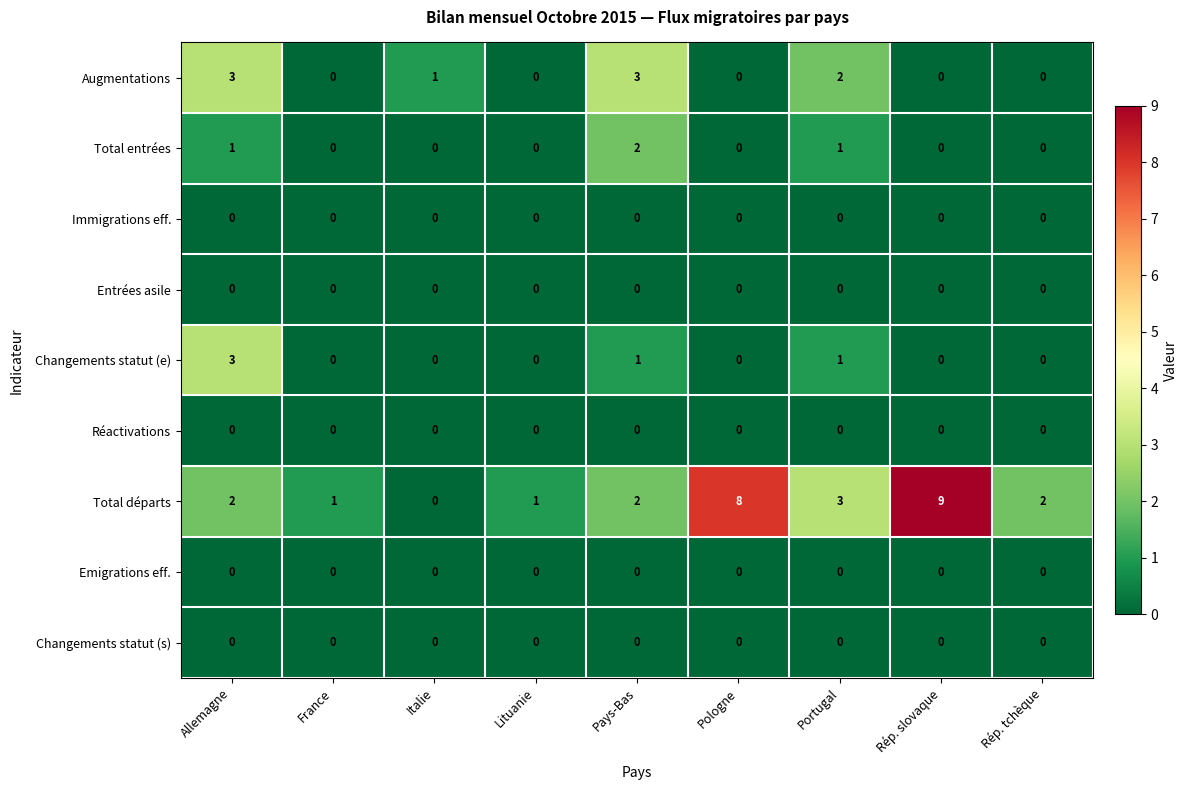

Which label corresponds to the largest value in the chart?

Rép. slovaque